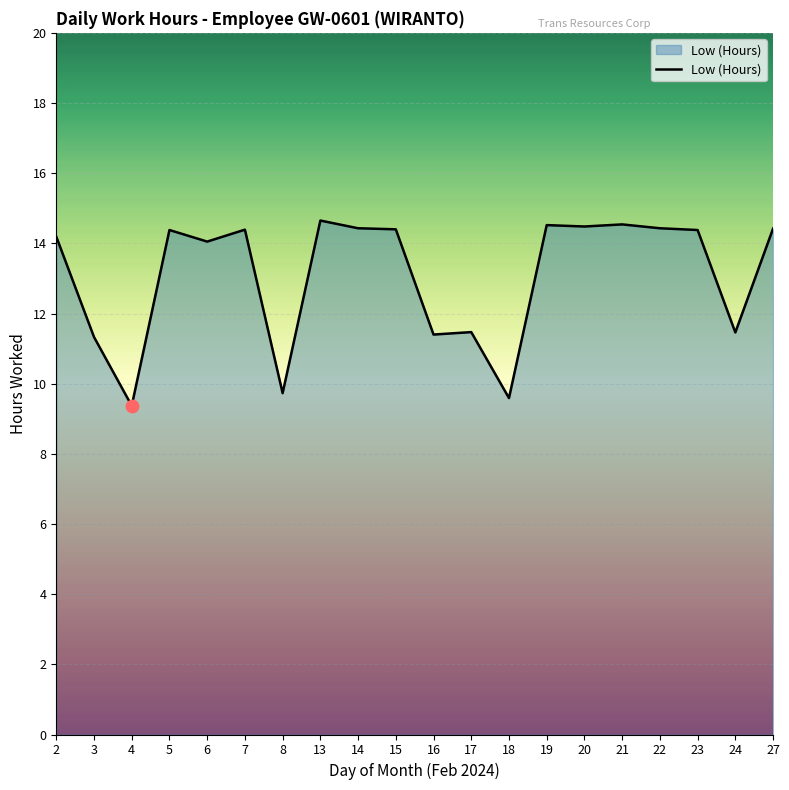

What is the ratio of the value at 27 to the value at 21?

1.0